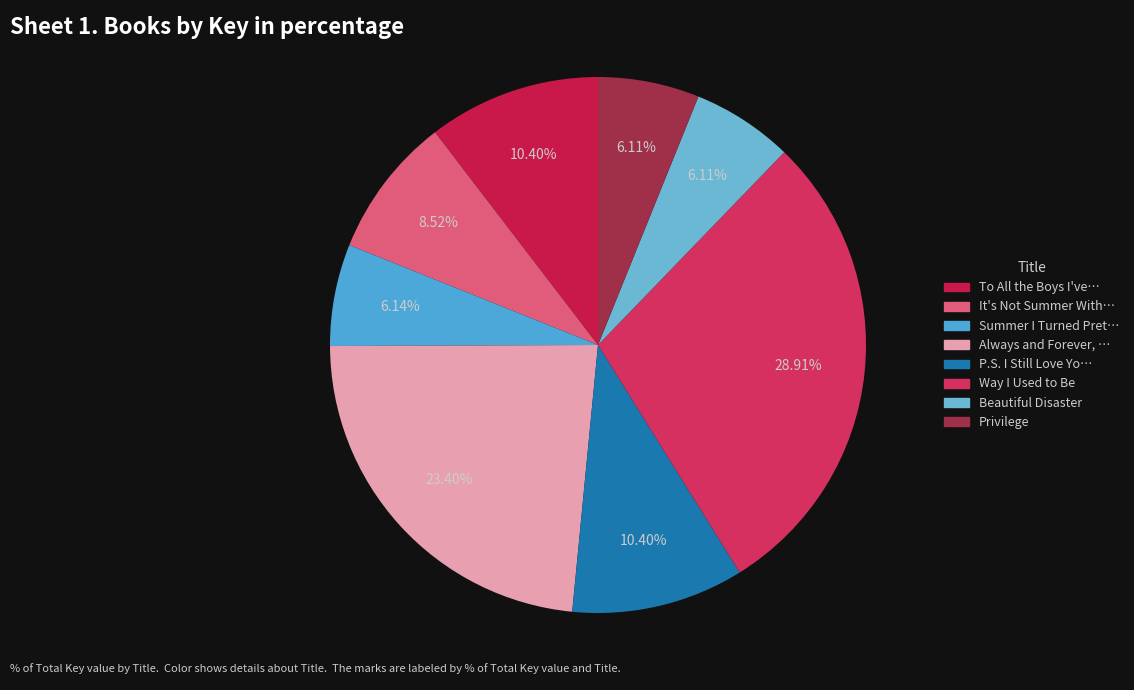

To the nearest percent, what is the average slice percentage?

12%